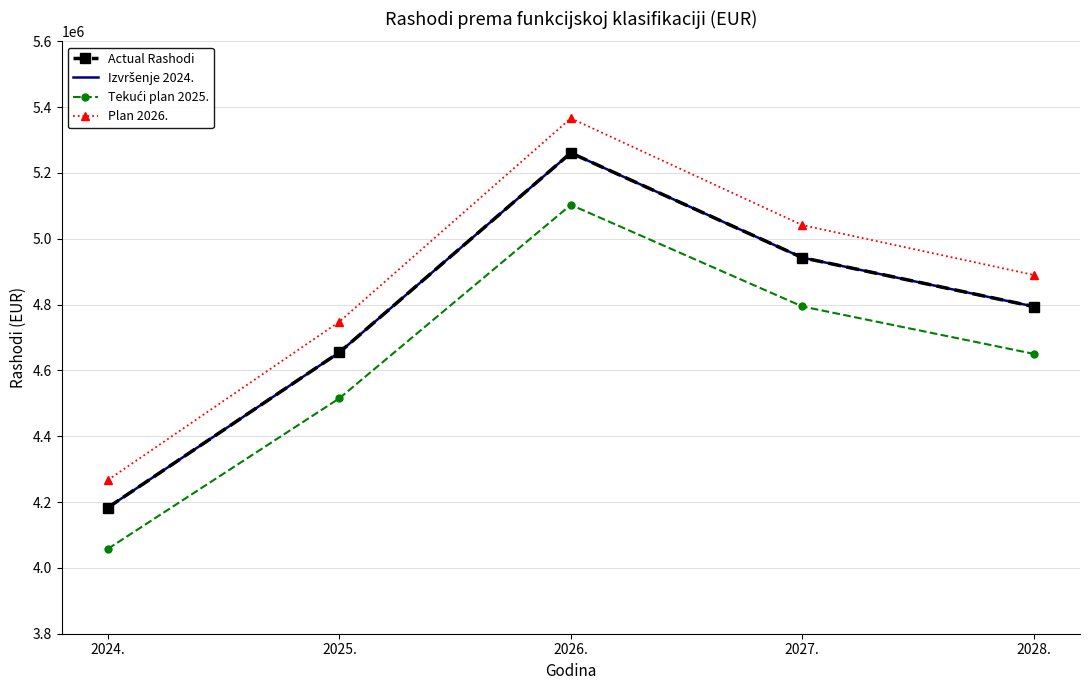

What is the difference between the maximum and minimum values in the Actual Rashodi series?

1077556.0